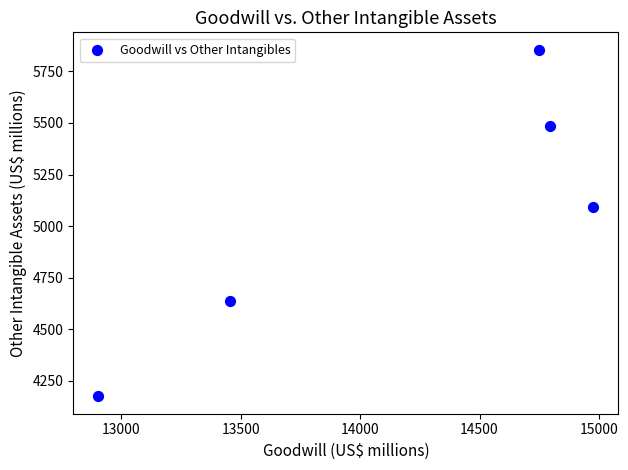

What Y value in the scatter plot is closest to 5015?

5091